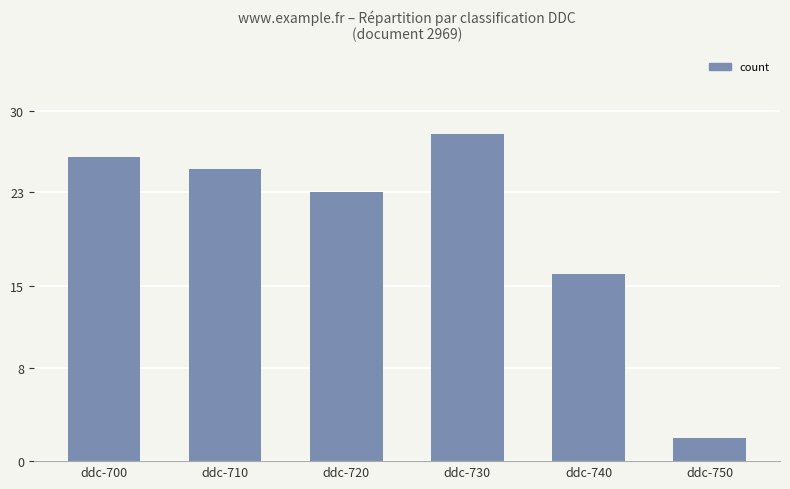

Count the number of data series in this chart.

1